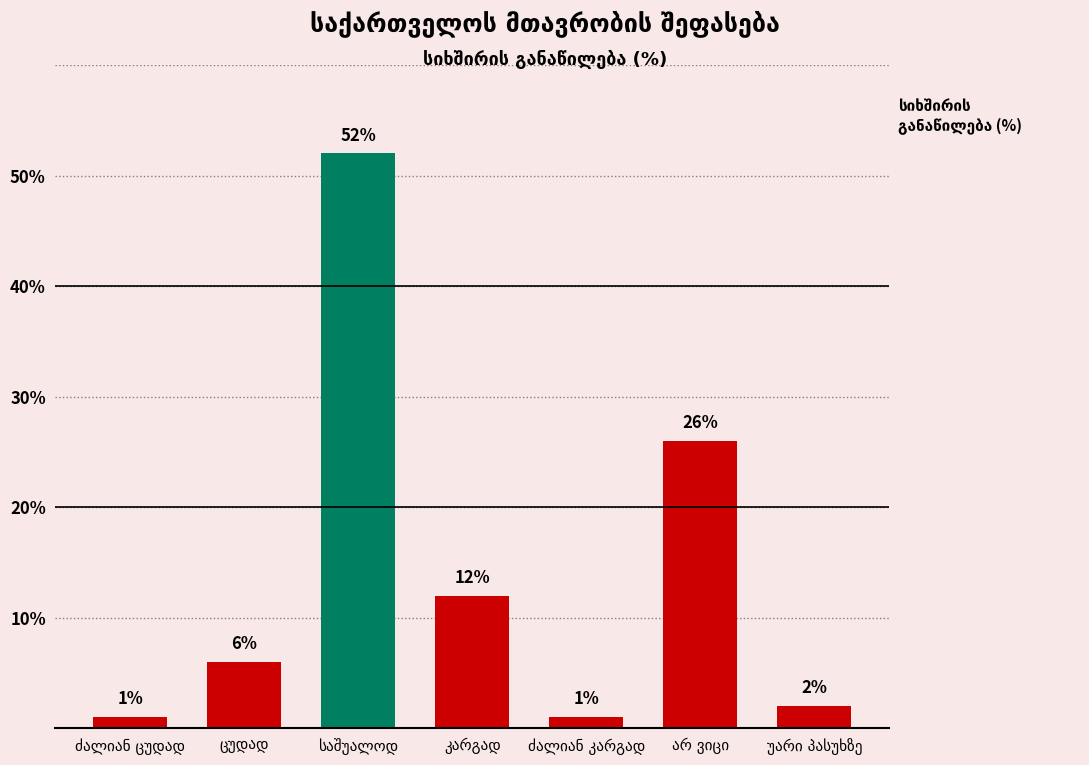

What is the difference between the second highest and minimum values?

25